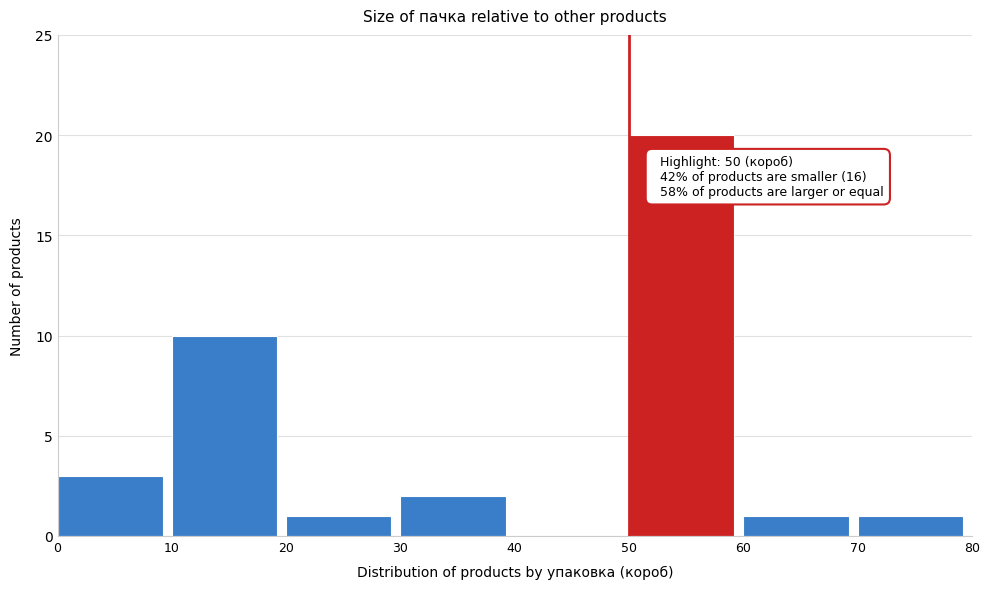

Over which range of the x-axis is the bar tallest?

50 to 60